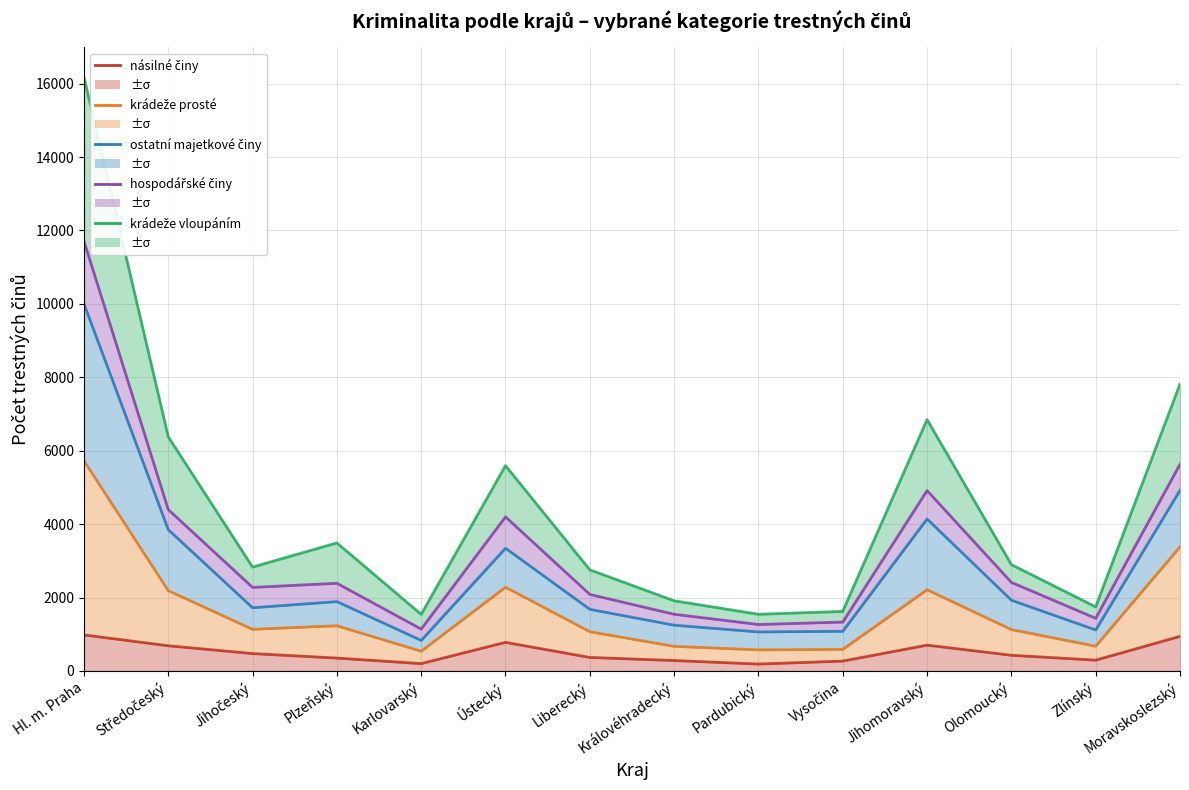

Rank the series at Liberecký from highest to lowest value.

krádeže vloupáním, hospodářské činy, ostatní majetkové činy, krádeže prosté, násilné činy